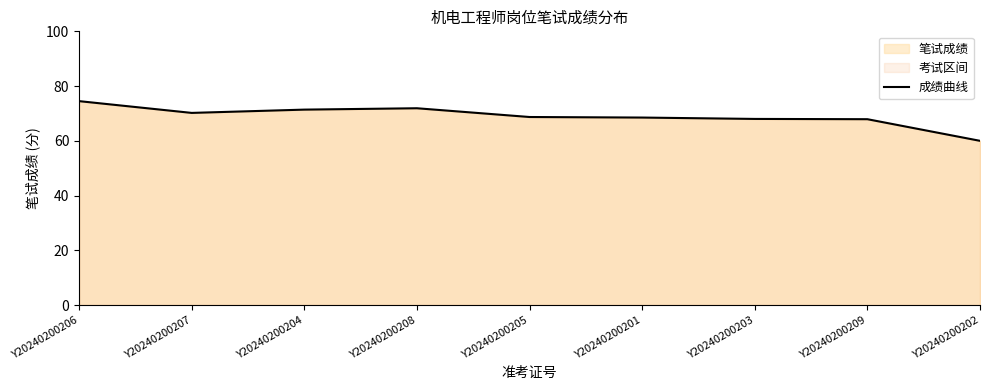

Reading left to right, list all the values displayed in this chart.

Y20240200206=74.5	Y20240200207=70.2	Y20240200204=71.4	Y20240200208=71.9	Y20240200205=68.7	Y20240200201=68.5	Y20240200203=68.0	Y20240200209=67.9	Y20240200202=60.0